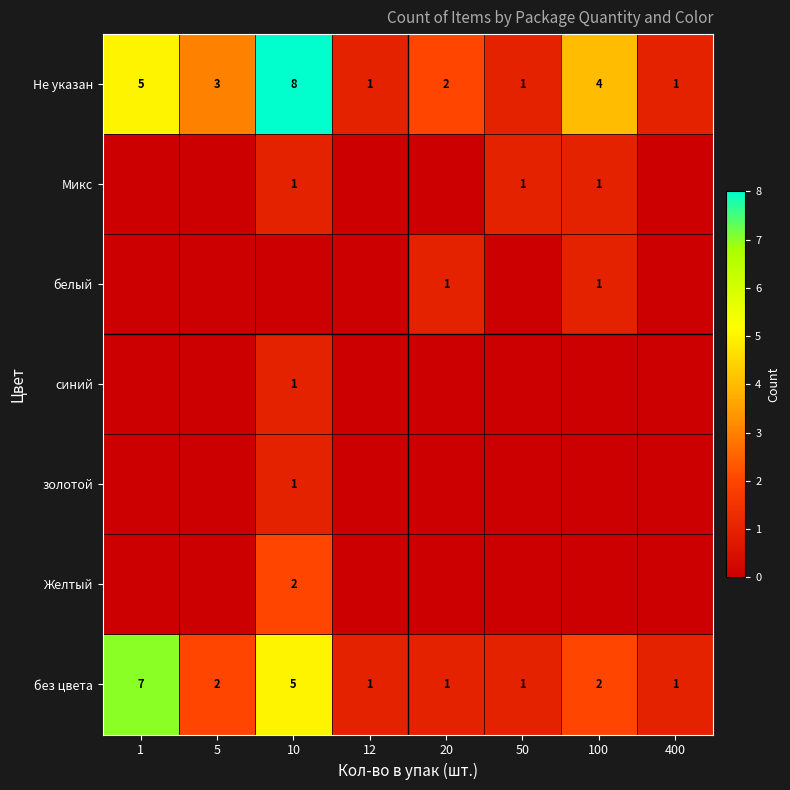

Is it true that Микс equals 1 at 10?

True